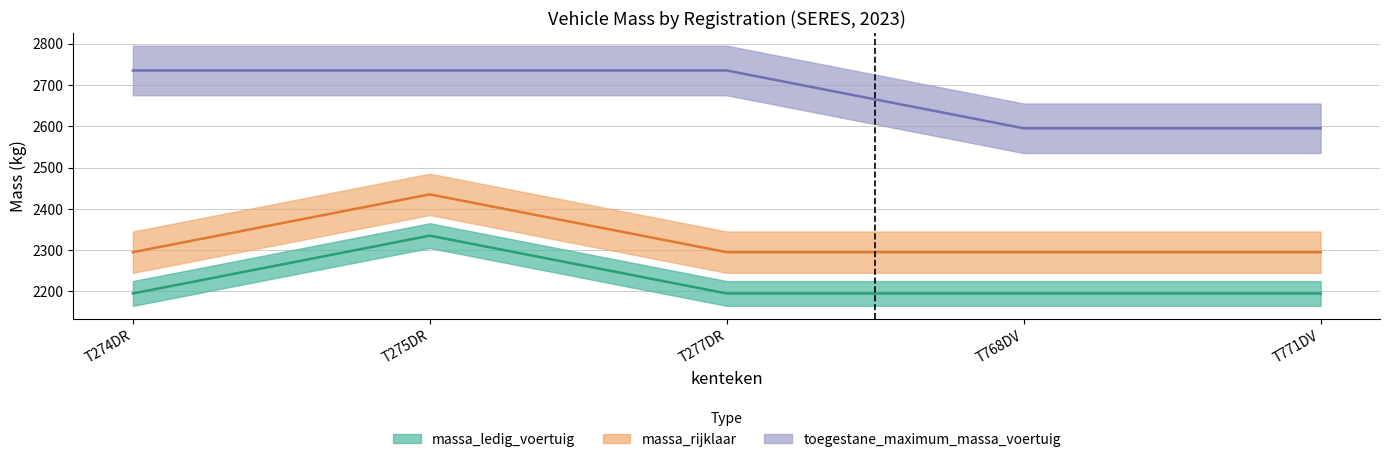

At T771DV, list the series in order from largest to smallest.

toegestane_maximum_massa_voertuig, massa_rijklaar, massa_ledig_voertuig